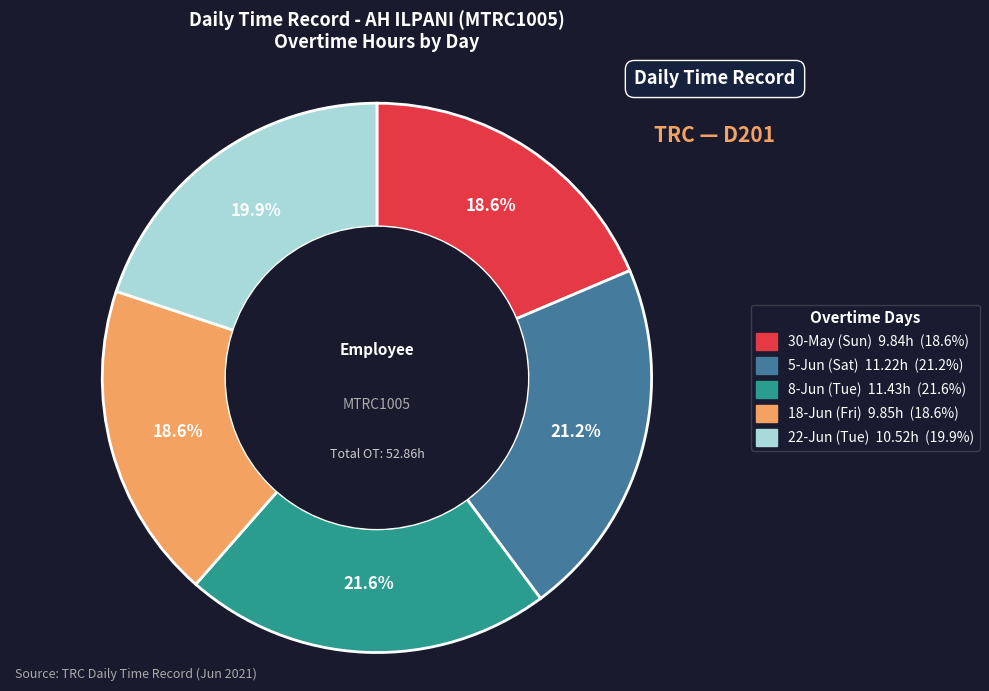

Approximately how many times larger is the value at 18-Jun (Fri) compared to 8-Jun (Tue)?

0.9